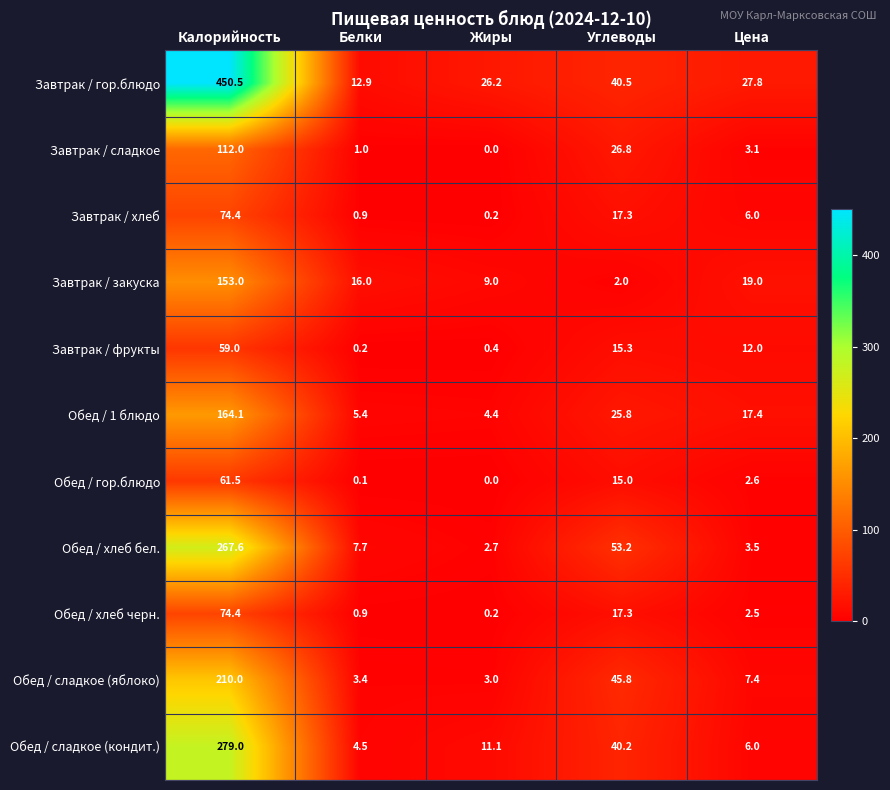

What is the difference between the Обед / хлеб бел. values at Жиры and Цена?

0.8